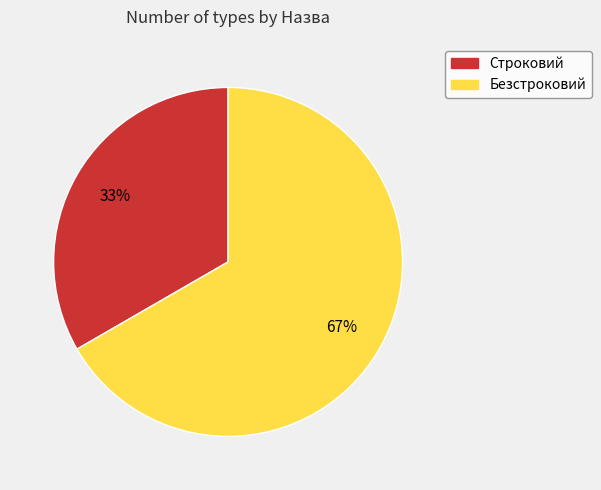

To the nearest percent, what percentage of the pie is Безстроковий?

67%